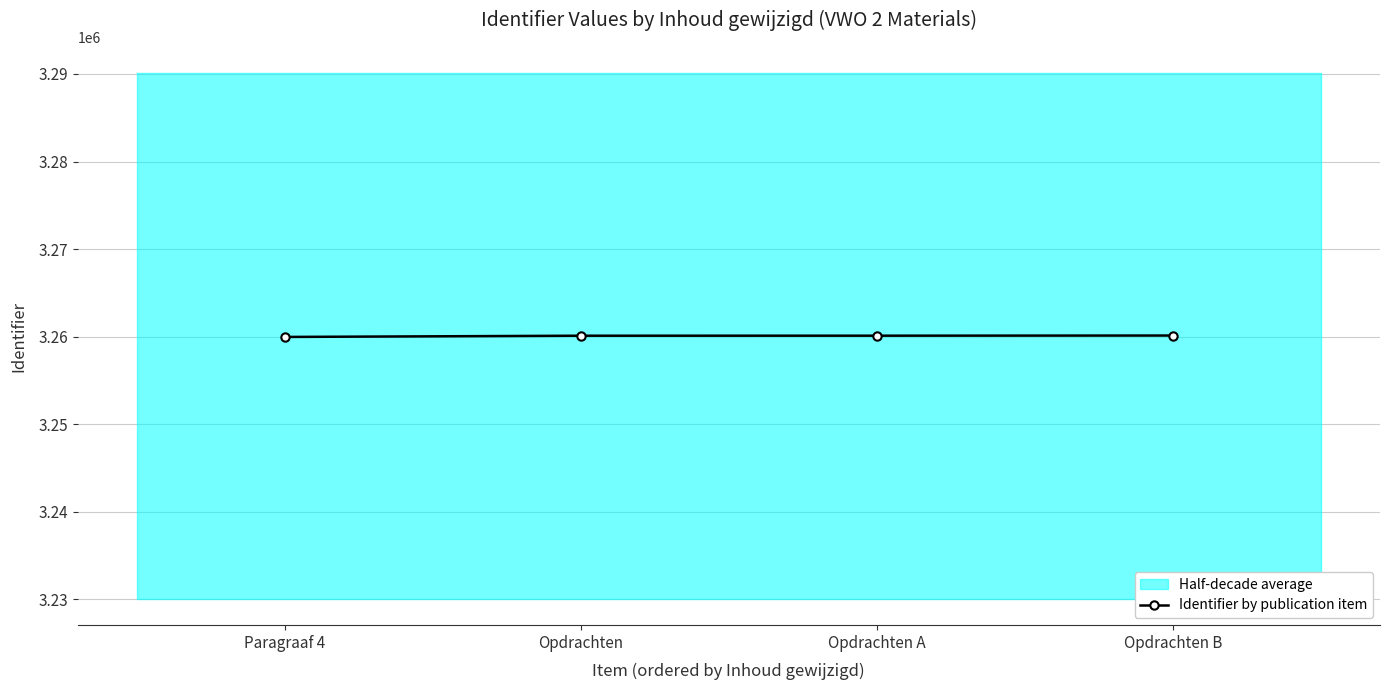

What is the label of the 4th point from the right?

Paragraaf 4